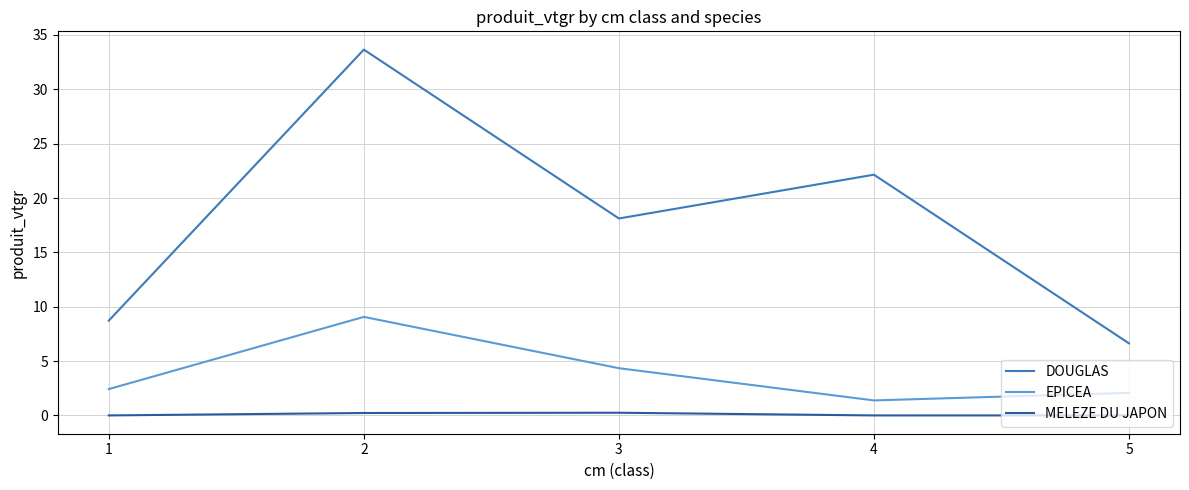

At which category is the sum across all series the highest?

2